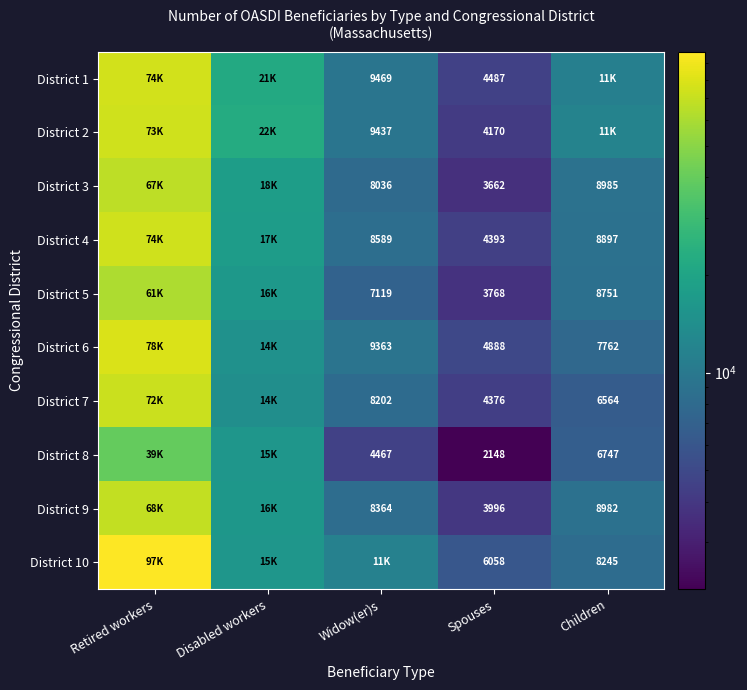

At how many categories does at least one series exceed 49492?

1